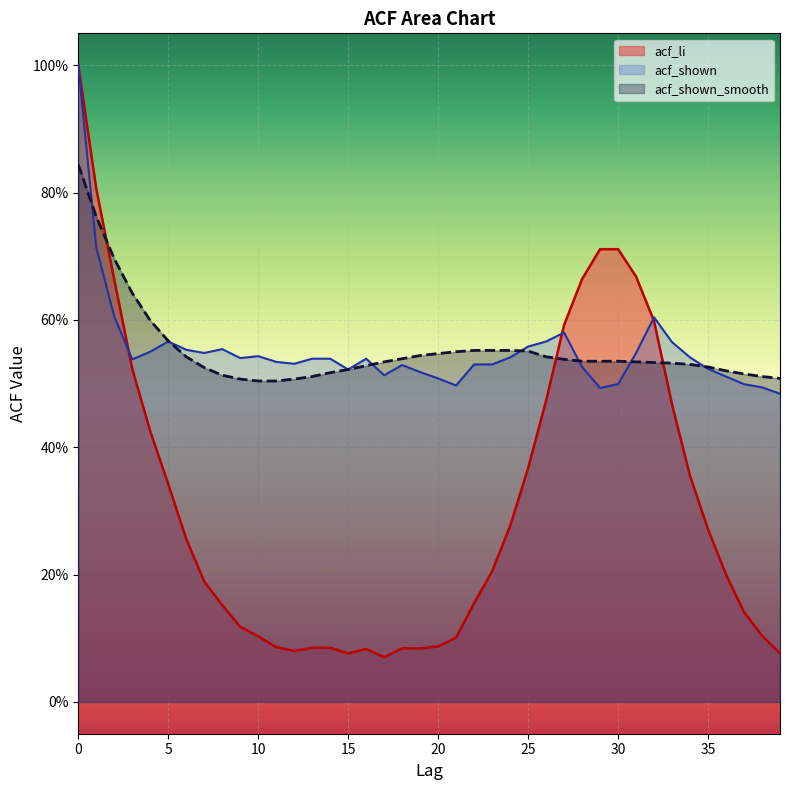

In acf_li, how many points are higher than both neighbors (excluding endpoints)?

1